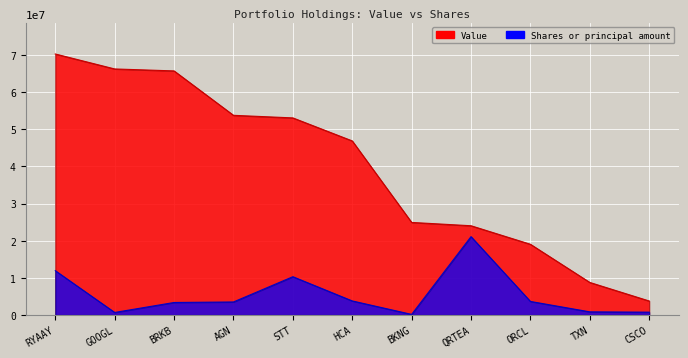

What is the label of the 9th point from the left?

ORCL